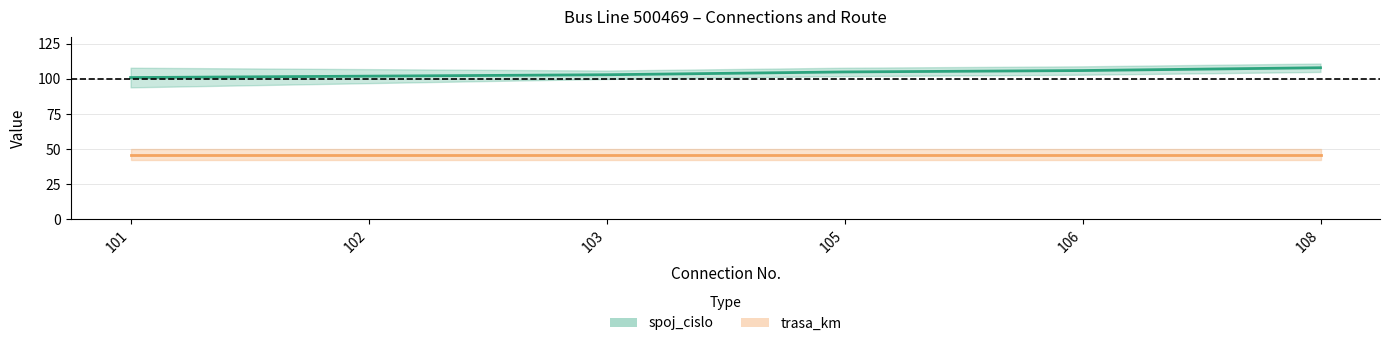

What is the maximum value for trasa_km?

46